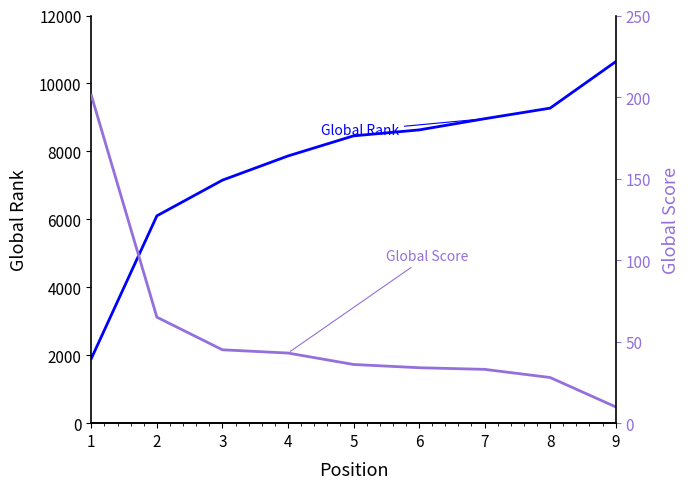

What is the value of the Global Rank point at the 2nd from the left?

6103